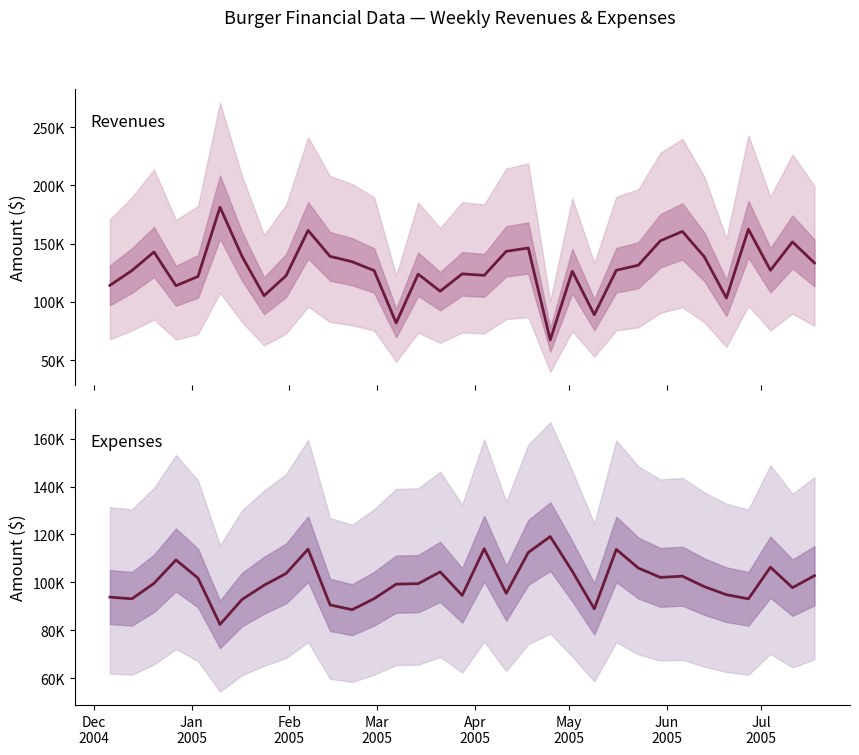

What is the label of the 7th point from the left?

Jun
2005